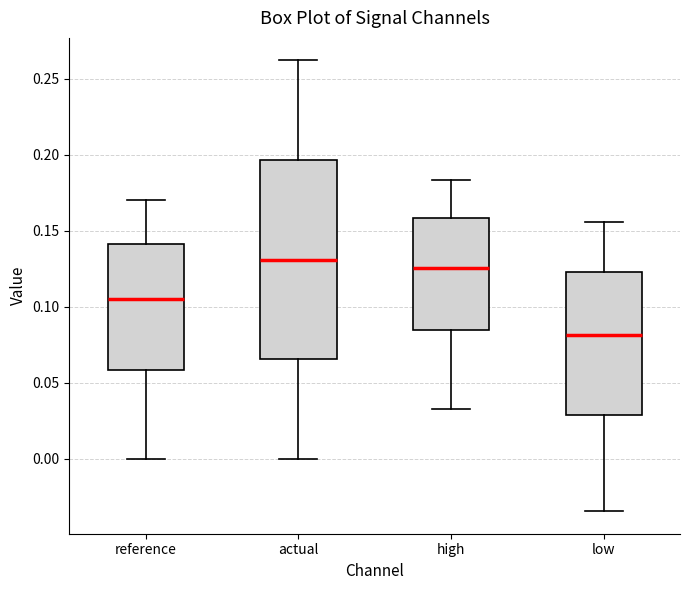

Reading left to right, transcribe this box plot: for each box, give where its median line is, the range the box spans, and where its two whiskers end, as read against the y-axis. The values are not printed on the chart, so give them approximately, as read against the axis.

reference: median 0.105, box 0.060 to 0.140, whiskers 0.000 to 0.170
actual: median 0.130, box 0.065 to 0.195, whiskers 0.000 to 0.260
high: median 0.125, box 0.085 to 0.160, whiskers 0.035 to 0.185
low: median 0.080, box 0.030 to 0.125, whiskers -0.035 to 0.155